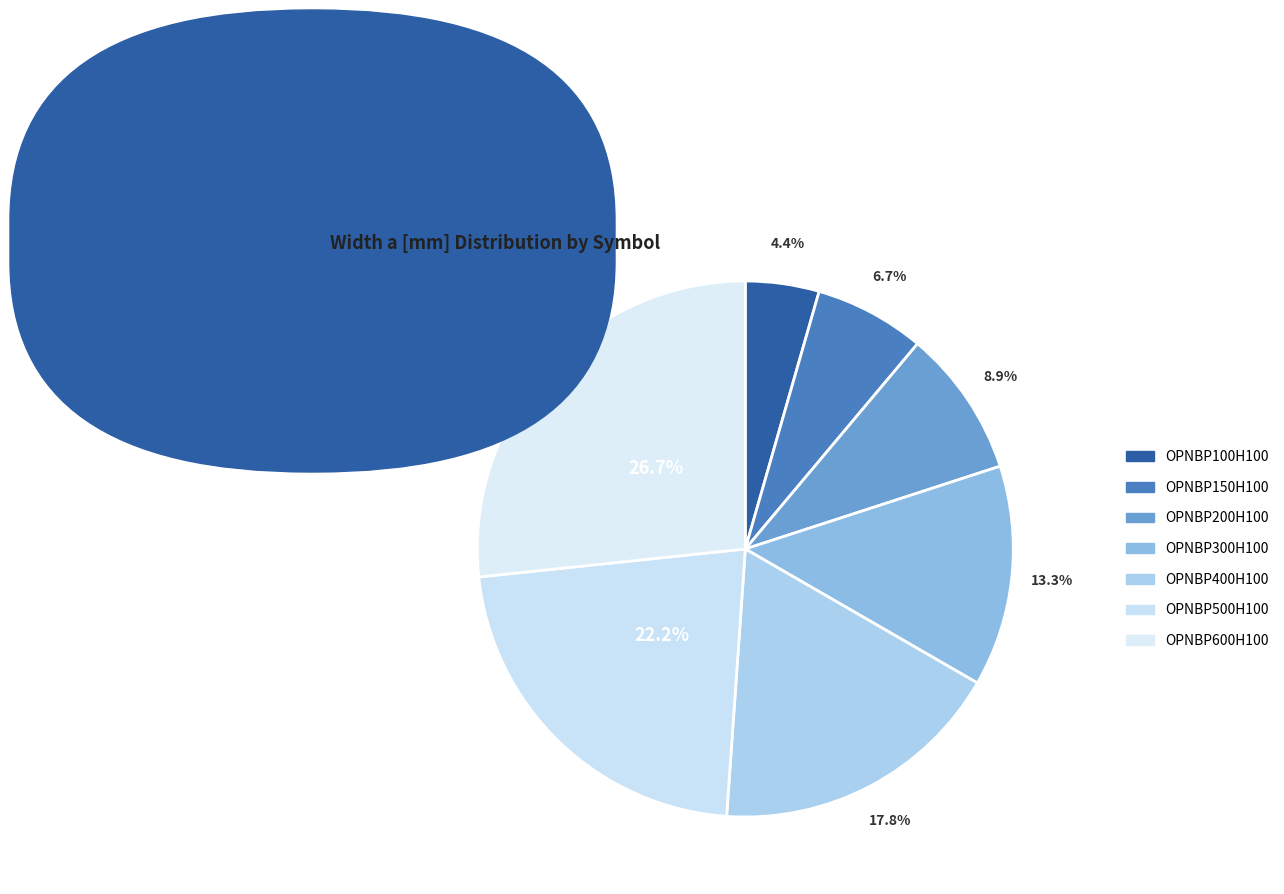

How many segments does this pie chart have?

7